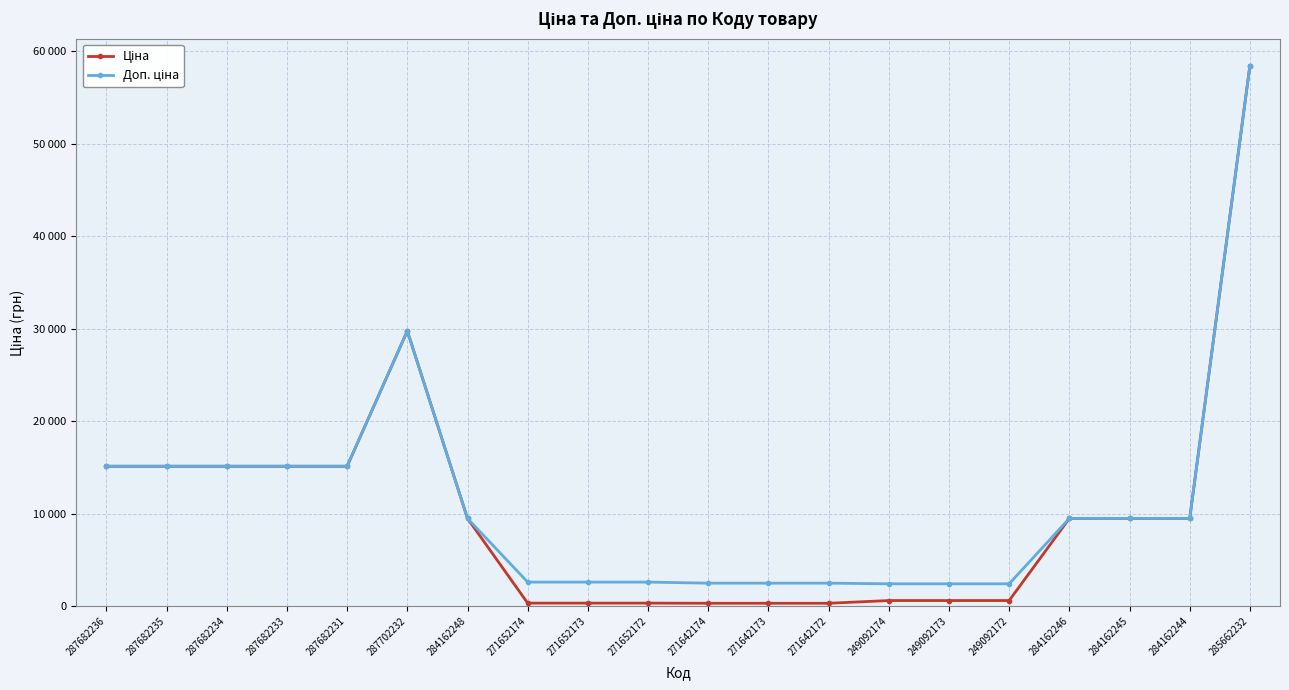

Does the chart have visible grid lines?

Yes